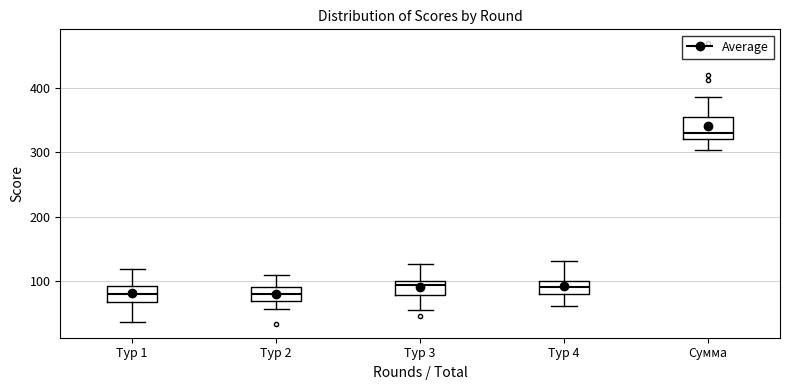

Where does the median line of the box for Тур 2 sit on the y-axis? The values are not printed on the chart, so give them approximately, as read against the axis.

80